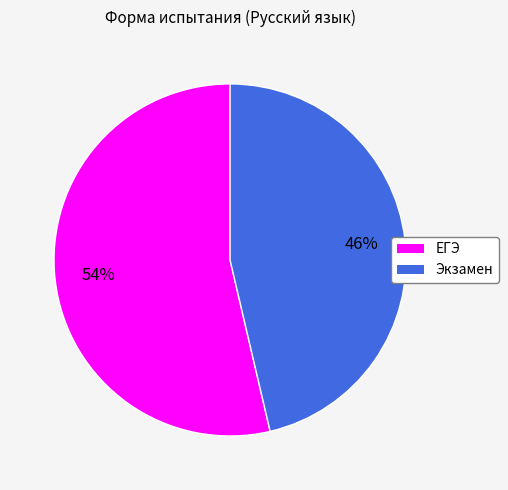

How many segments does this pie chart have?

2